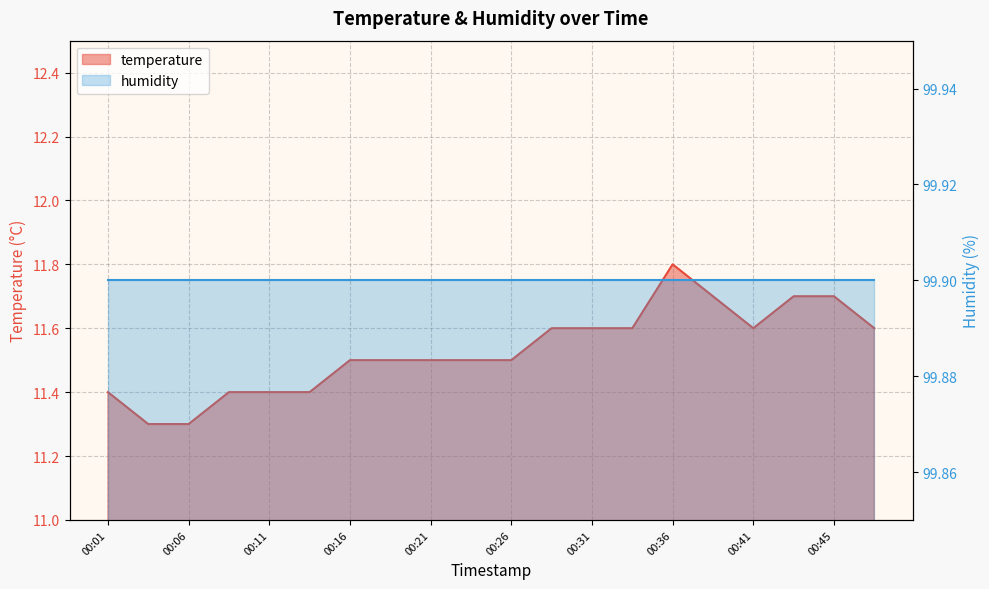

What is the maximum value shown in the chart?

11.8